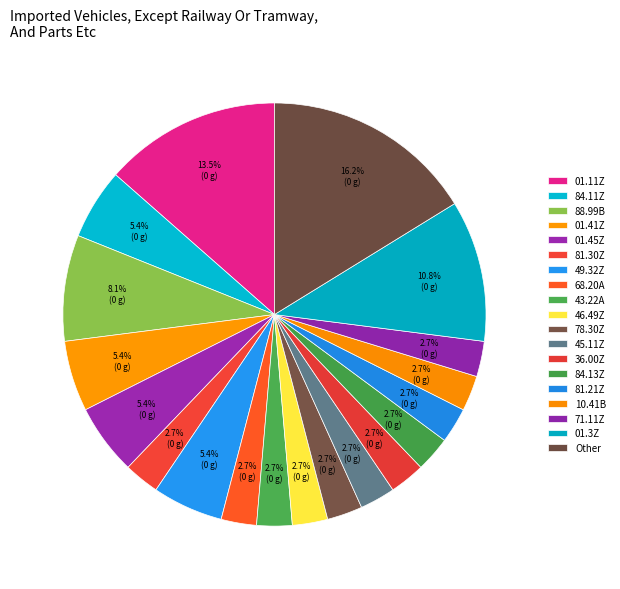

How many slices are in this pie chart?

19